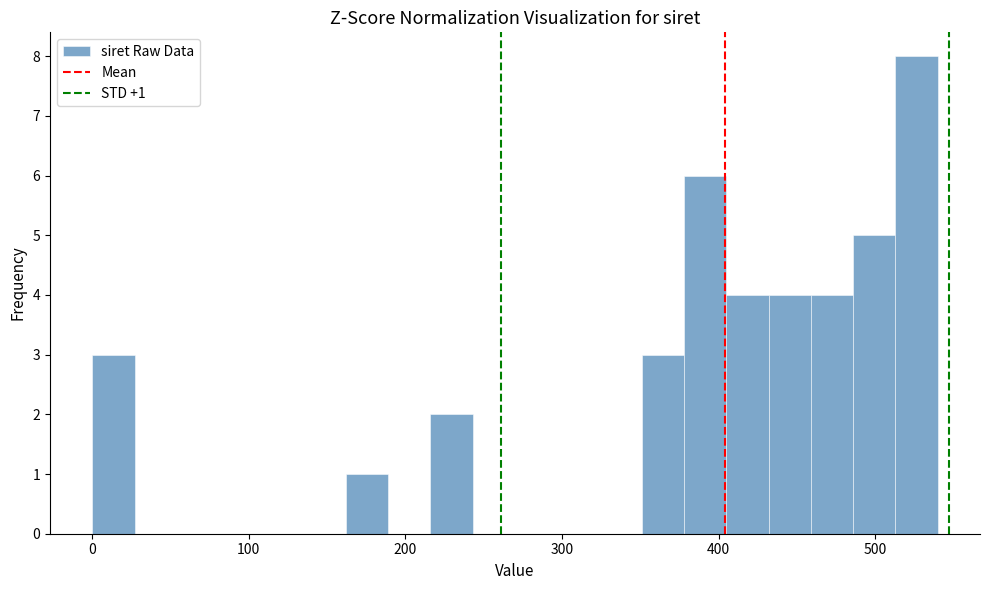

Read against the x-axis, roughly where is the centre of the tallest bar?

530